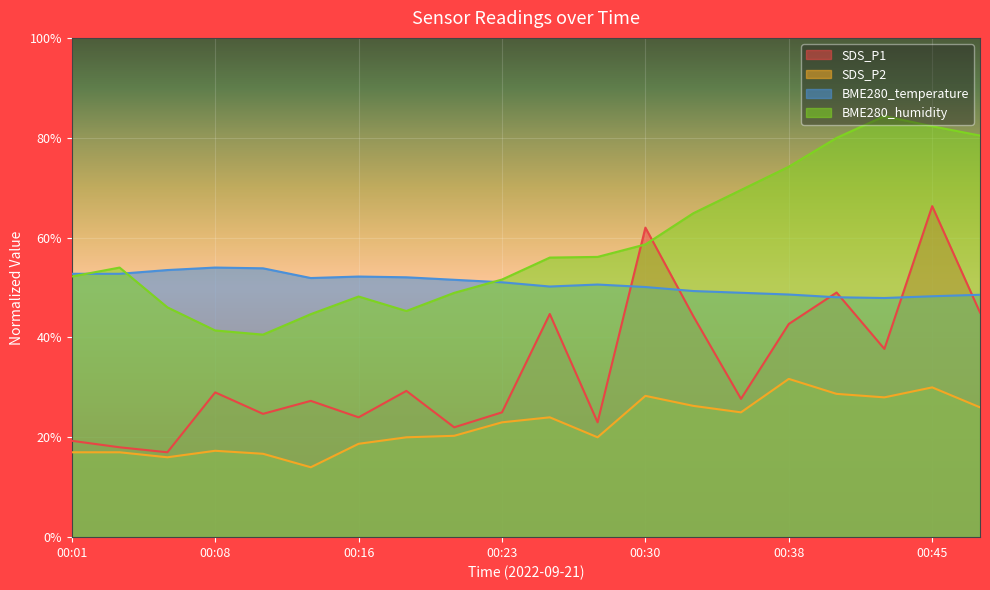

The SDS_P1 series shows 13.1 at 00:18. True or false?

False